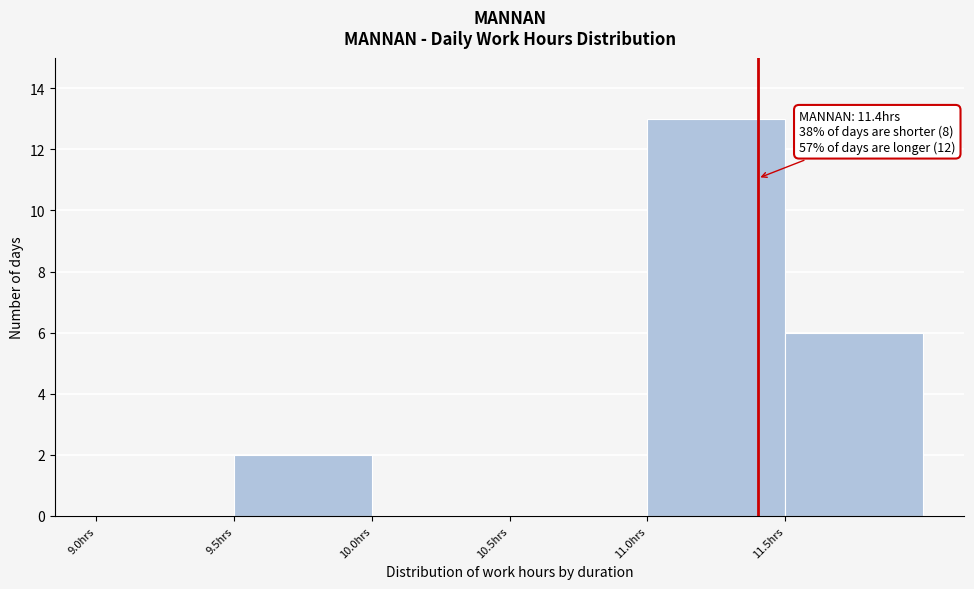

Over which range of the x-axis is the bar tallest?

11.0 to 11.5